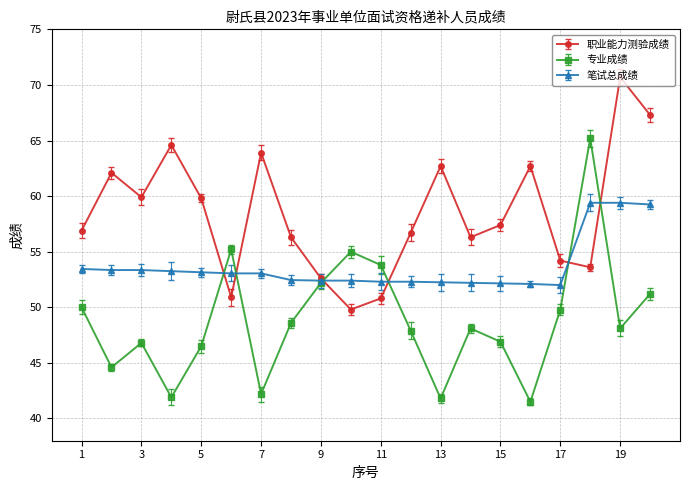

What is the smallest value displayed?

41.5